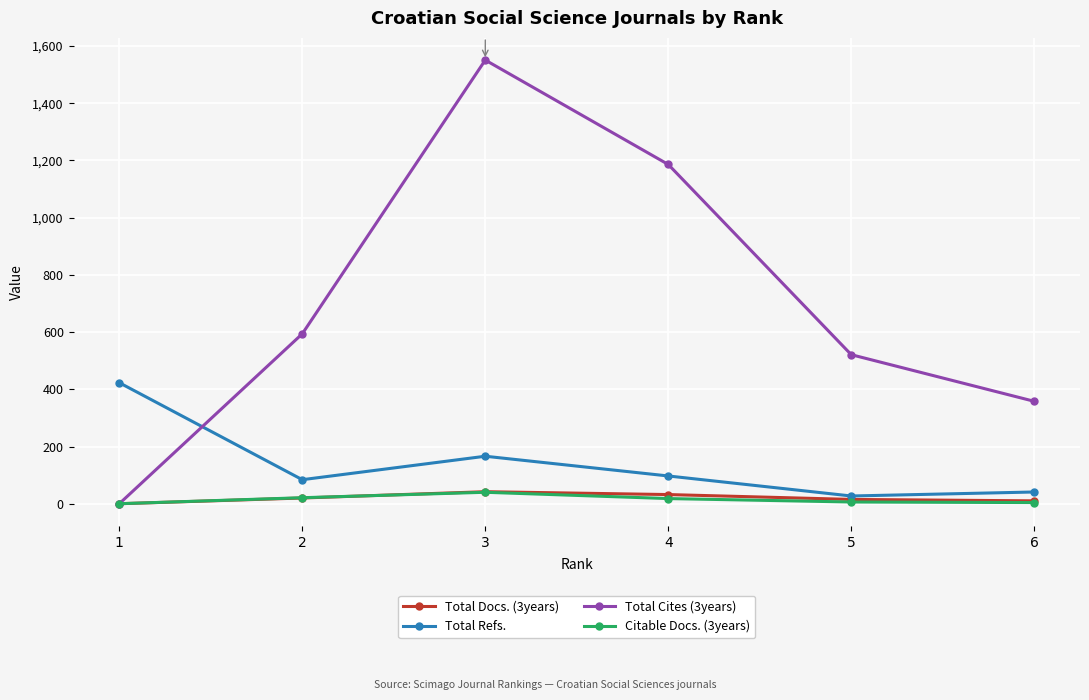

Which series changed the most between 2 and 4?

Total Cites (3years)